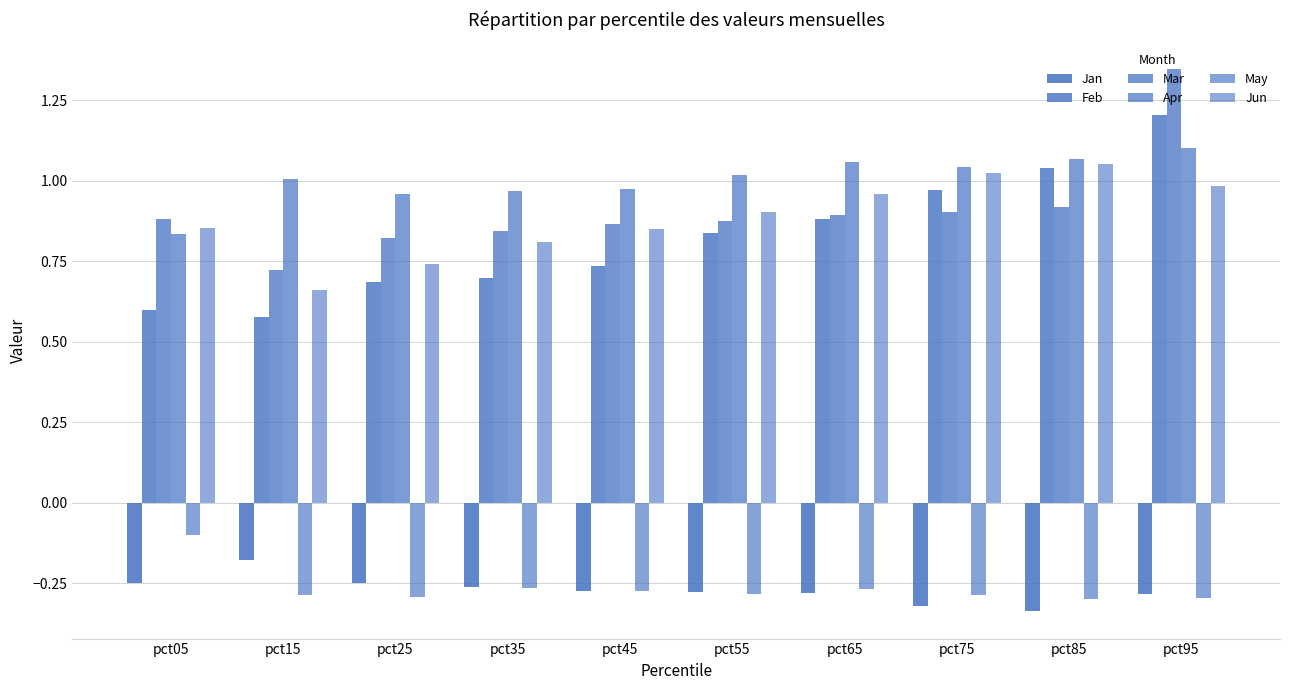

At which category is the sum across all series the highest?

pct95